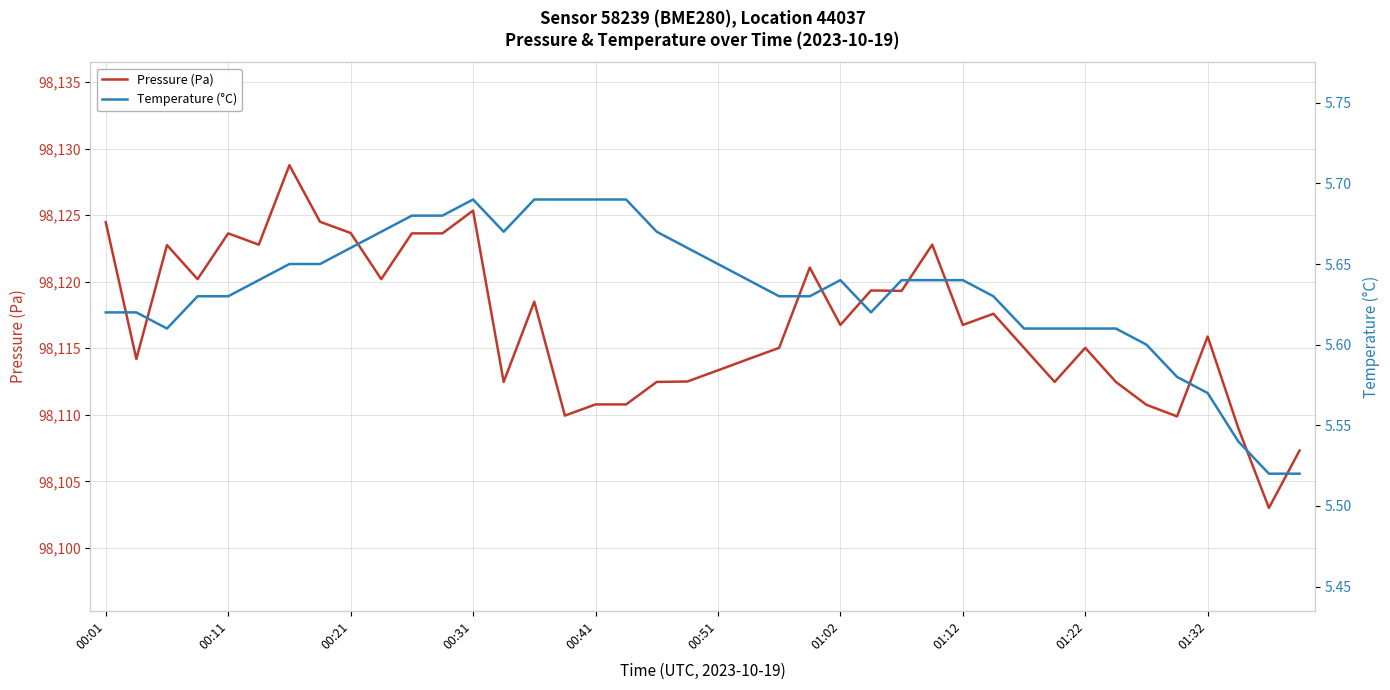

What is the maximum value for Pressure (Pa)?

98128.8